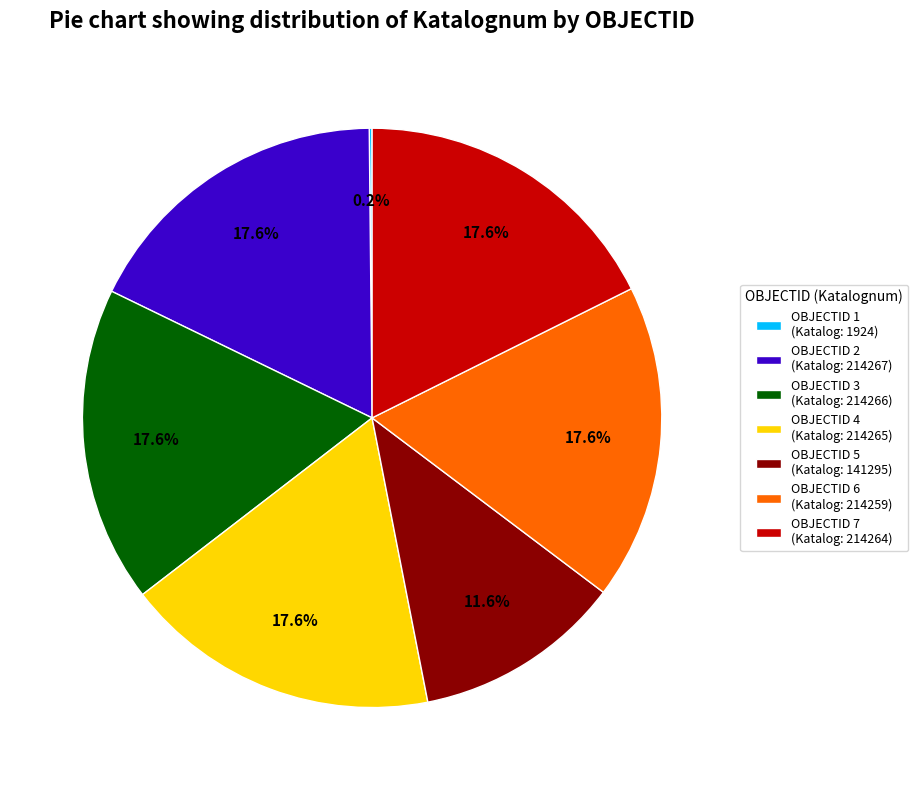

Do OBJECTID 2 (Katalog: 214267) and OBJECTID 3 (Katalog: 214266) together represent more than half of the pie?

No